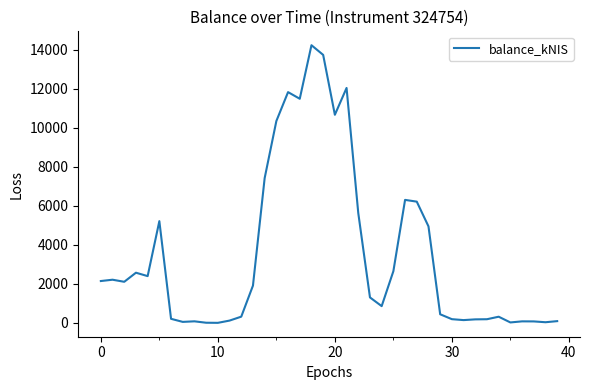

What is the greatest value displayed?

14240.7